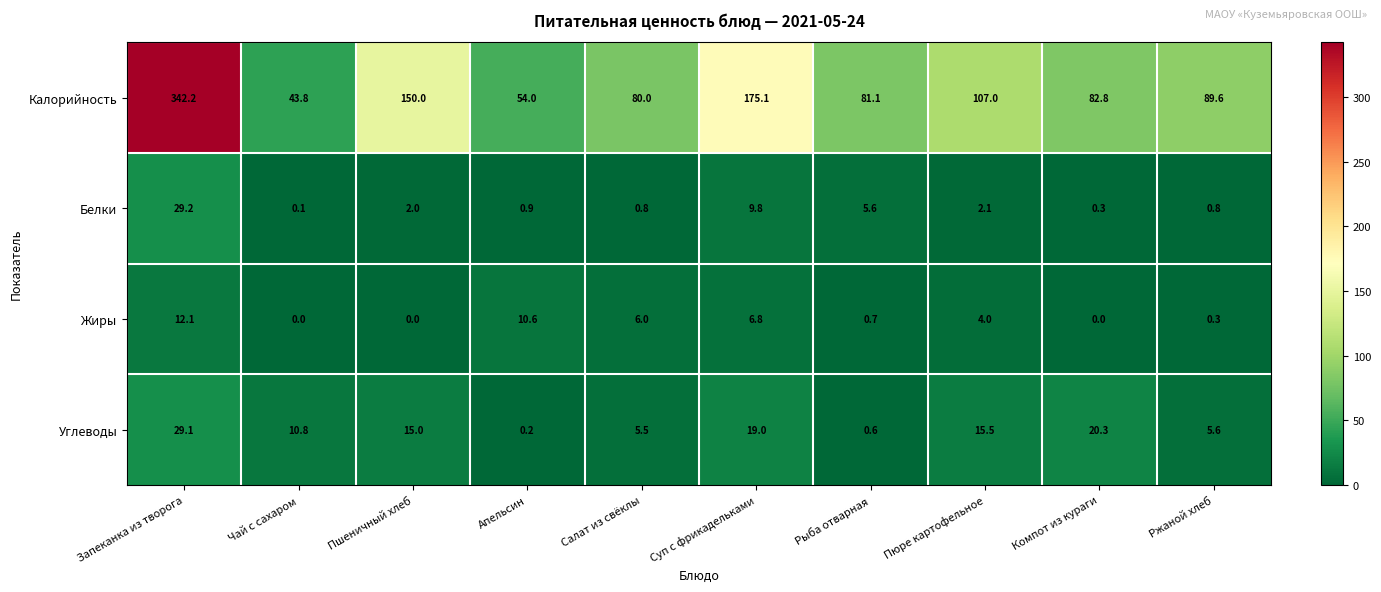

The value of Белки at Запеканка из творога is 29.2. True or false?

True